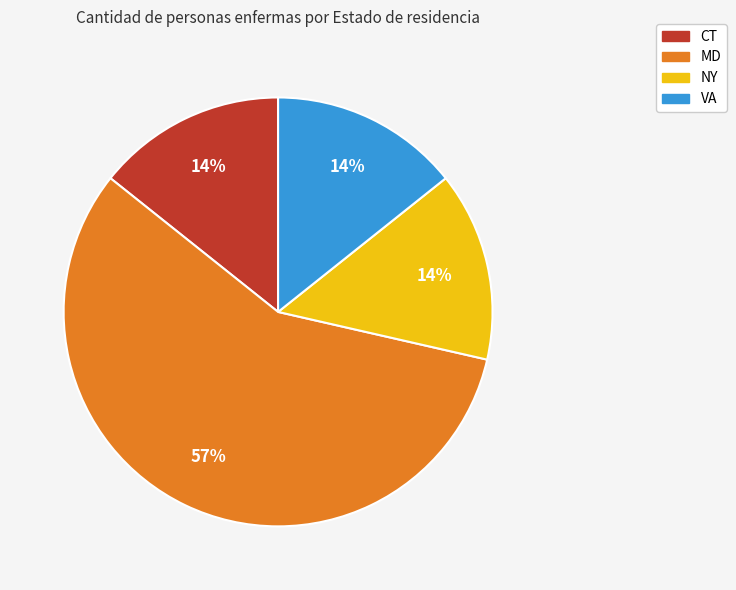

Is there any slice that represents more than half of the pie?

Yes